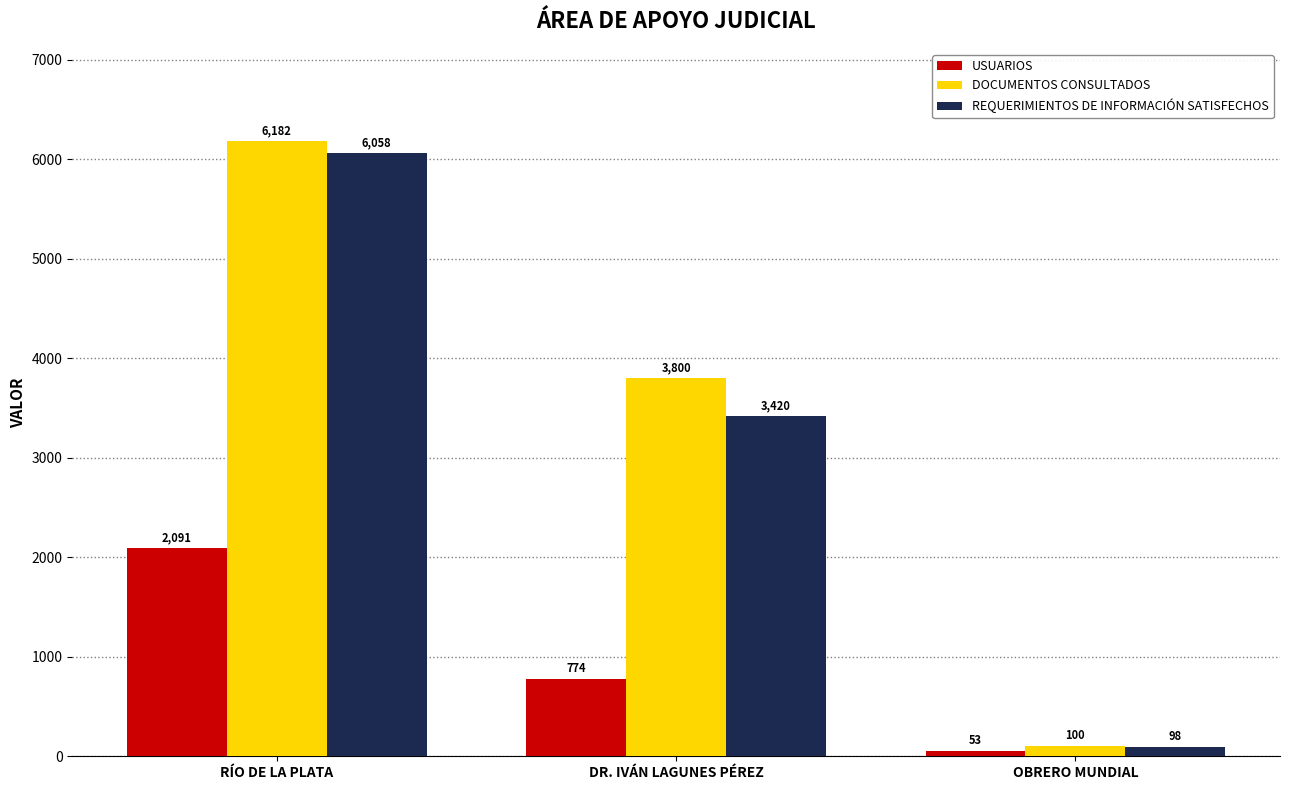

Count the number of data series in this chart.

3